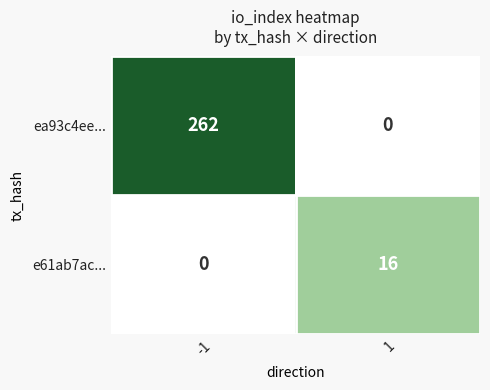

At how many categories does at least one series exceed 87?

1